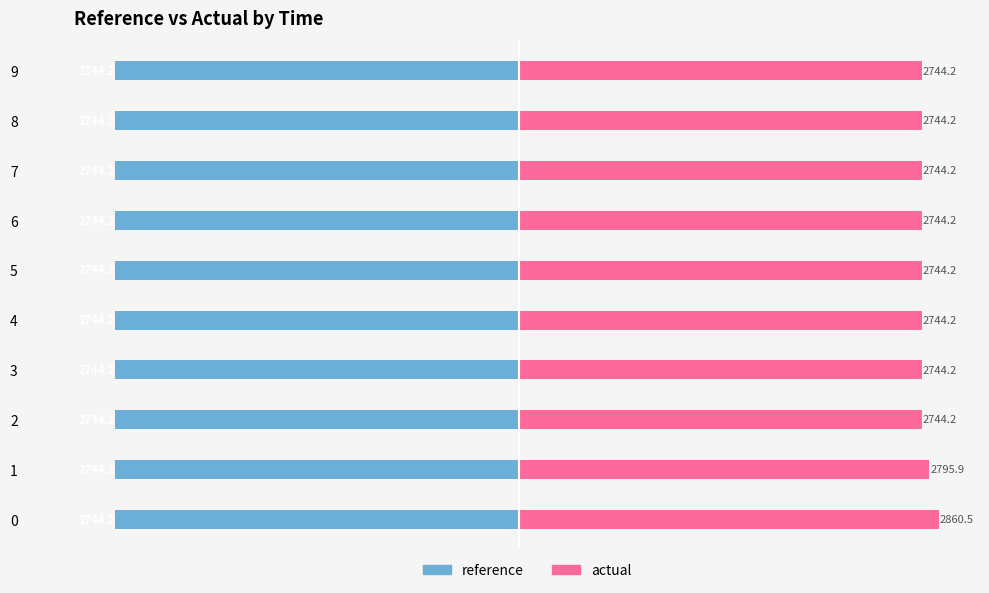

Rank the series by their maximum value, from highest to lowest.

actual, reference